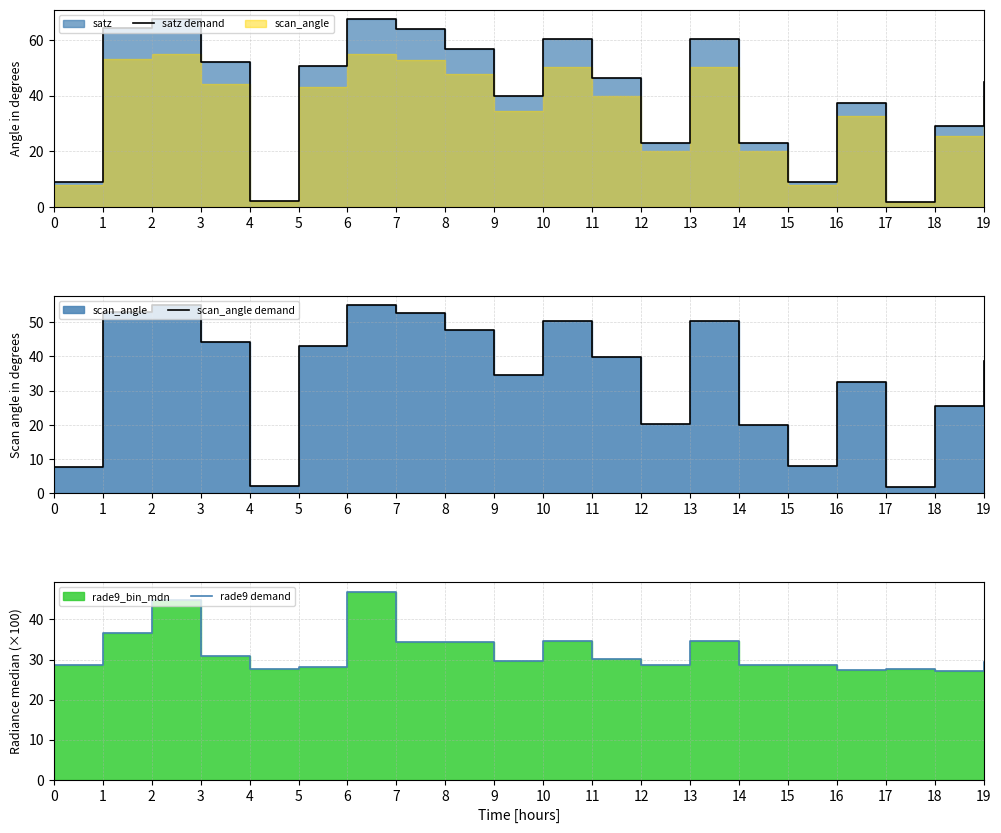

True or false: satz demand has more than 1 points higher than both neighbors.

True